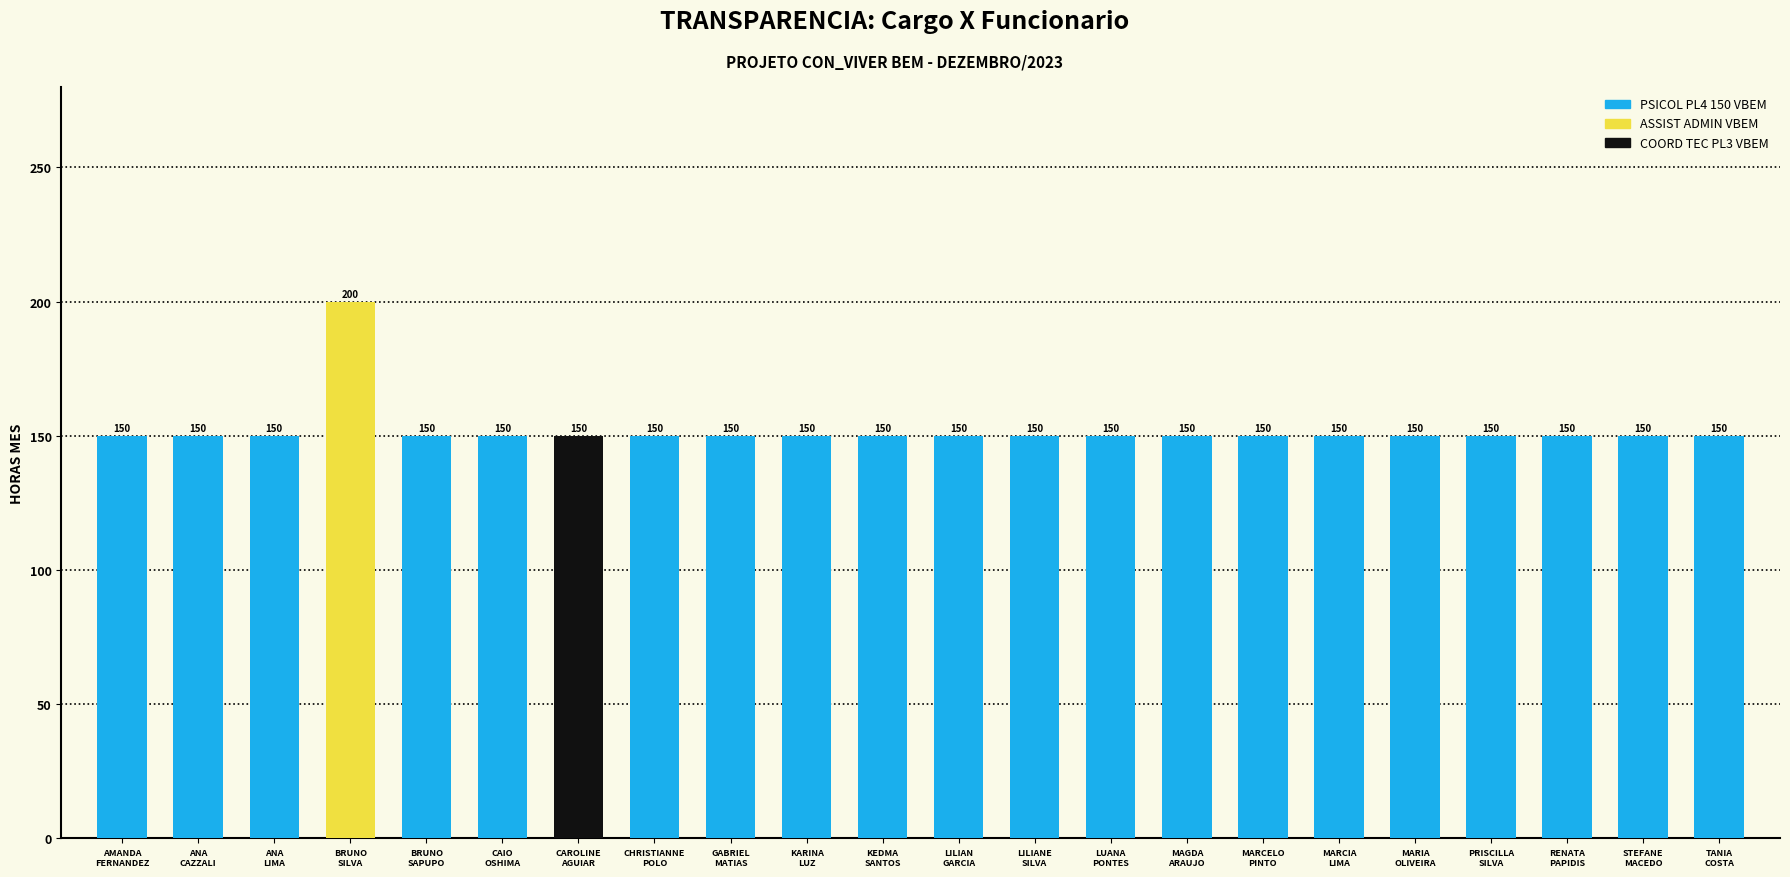

What is the value of the 13th bar from the left?

150